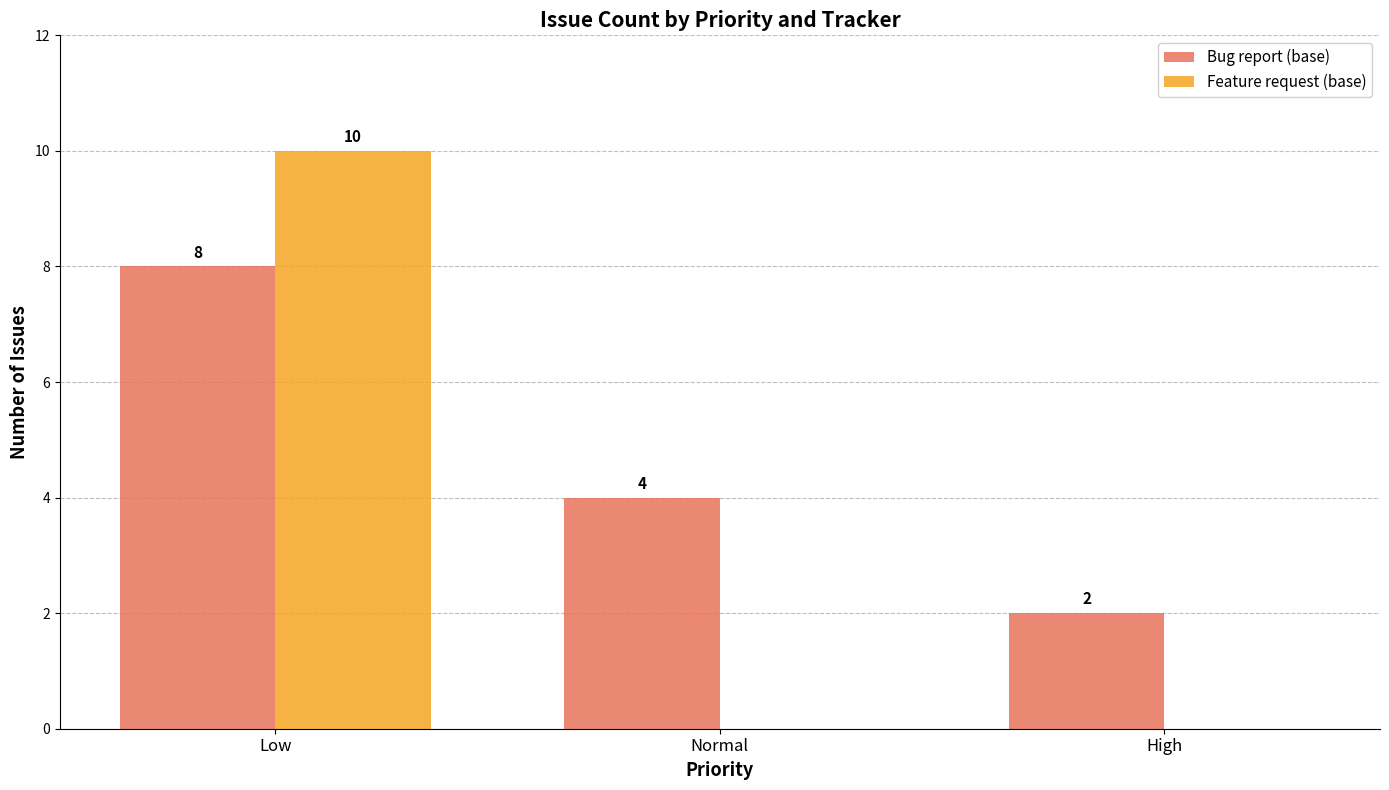

Is it true that Feature request (base) equals 3 at Low?

False